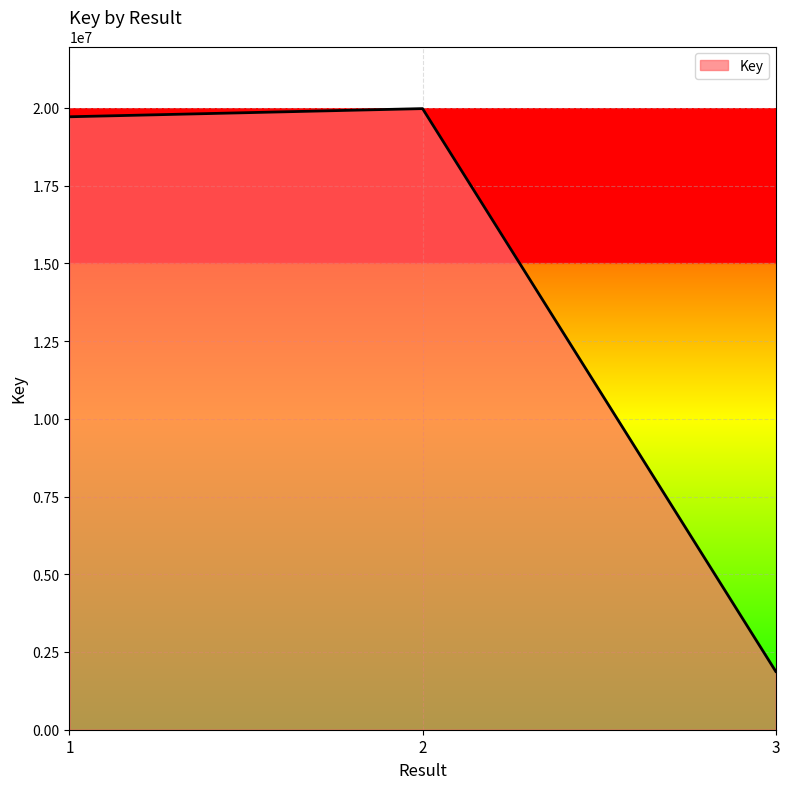

What is the sum of the values at 3 and 1?

21590387